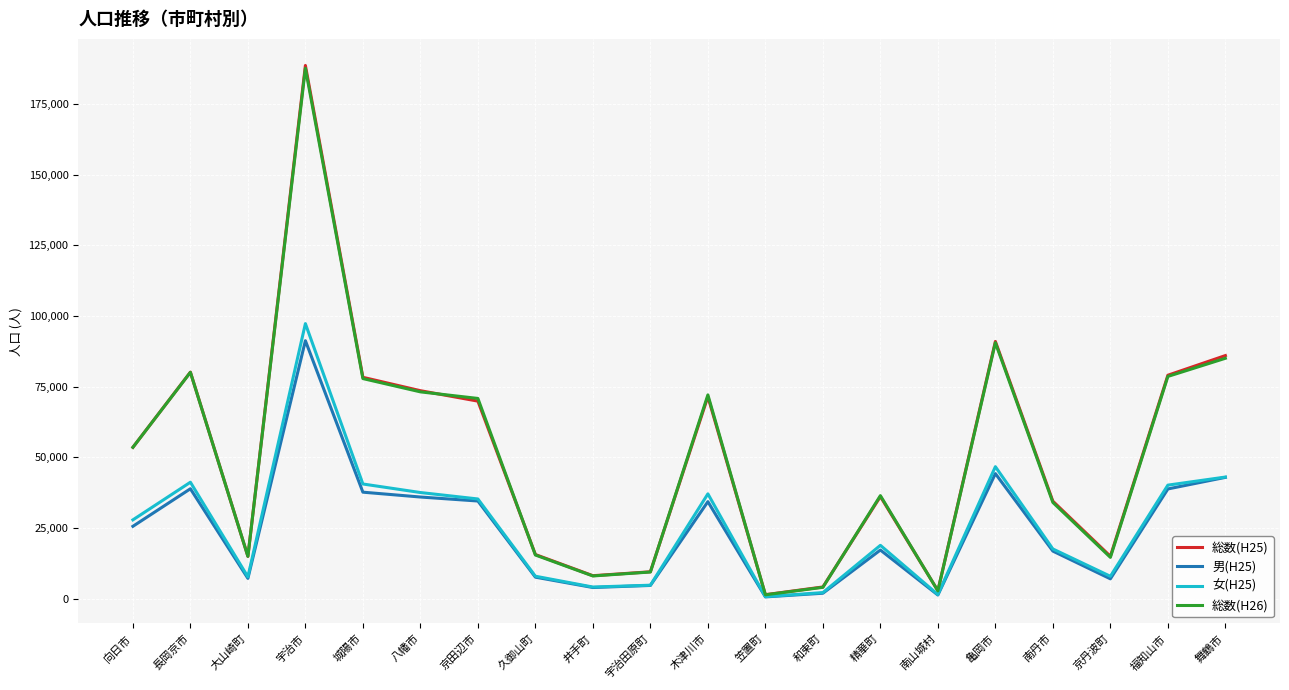

Is it true that 男(H25) equals 34365 at 木津川市?

True